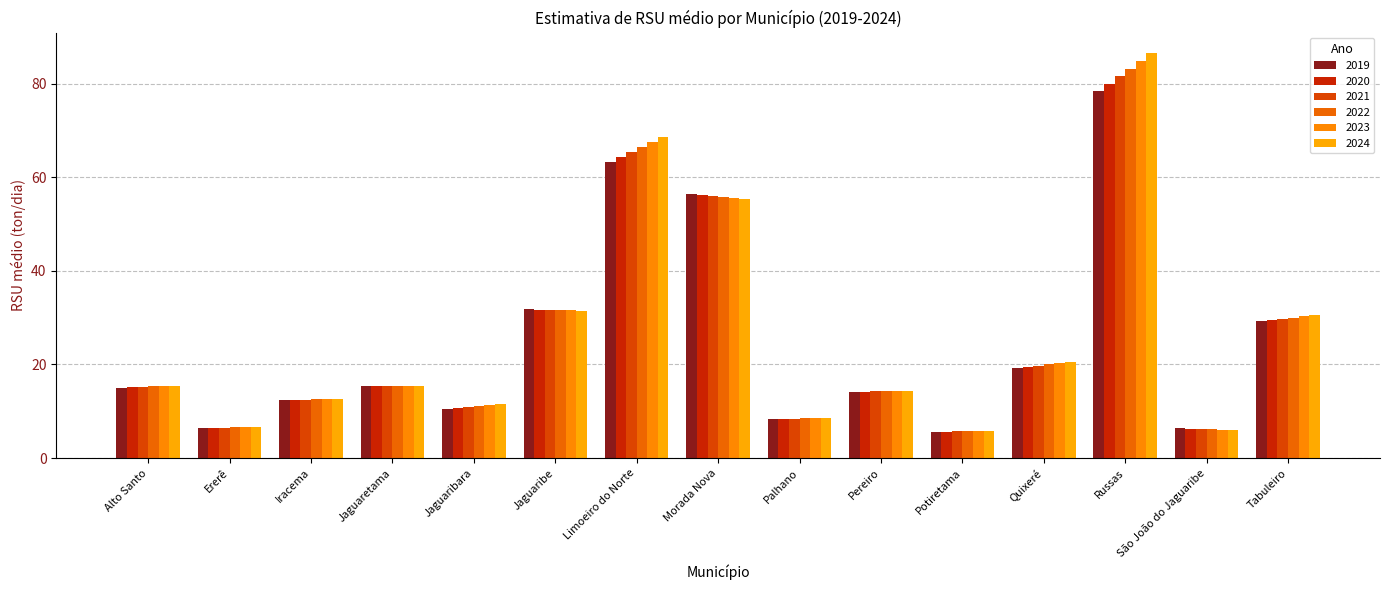

How many bars are there in each group?

6